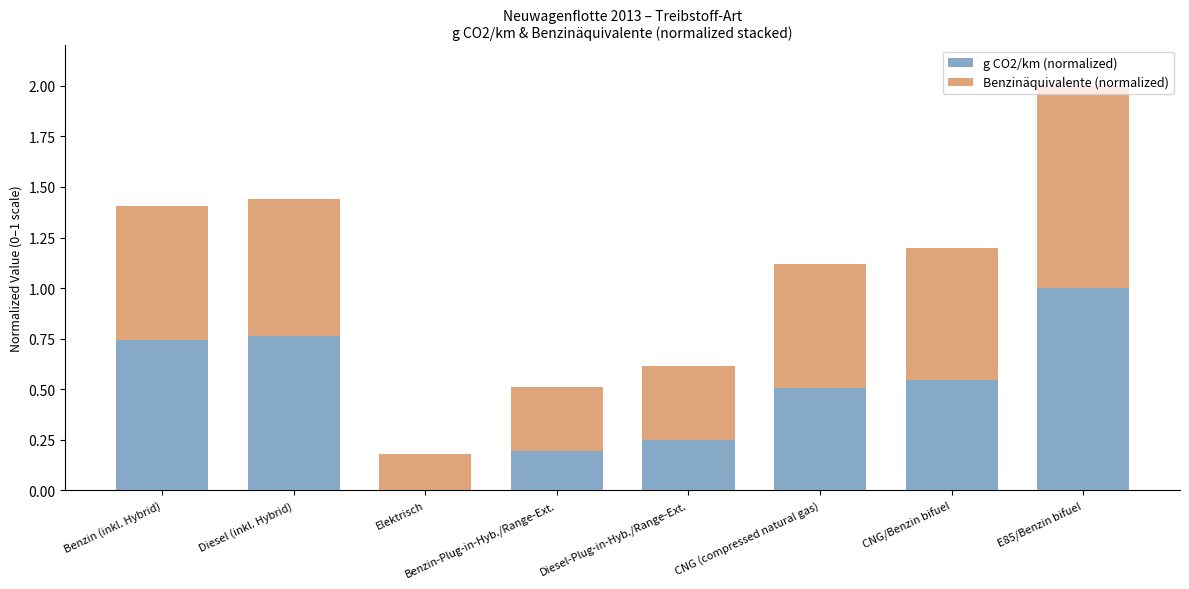

What is the sum of all g CO2/km (normalized) values?

4.0